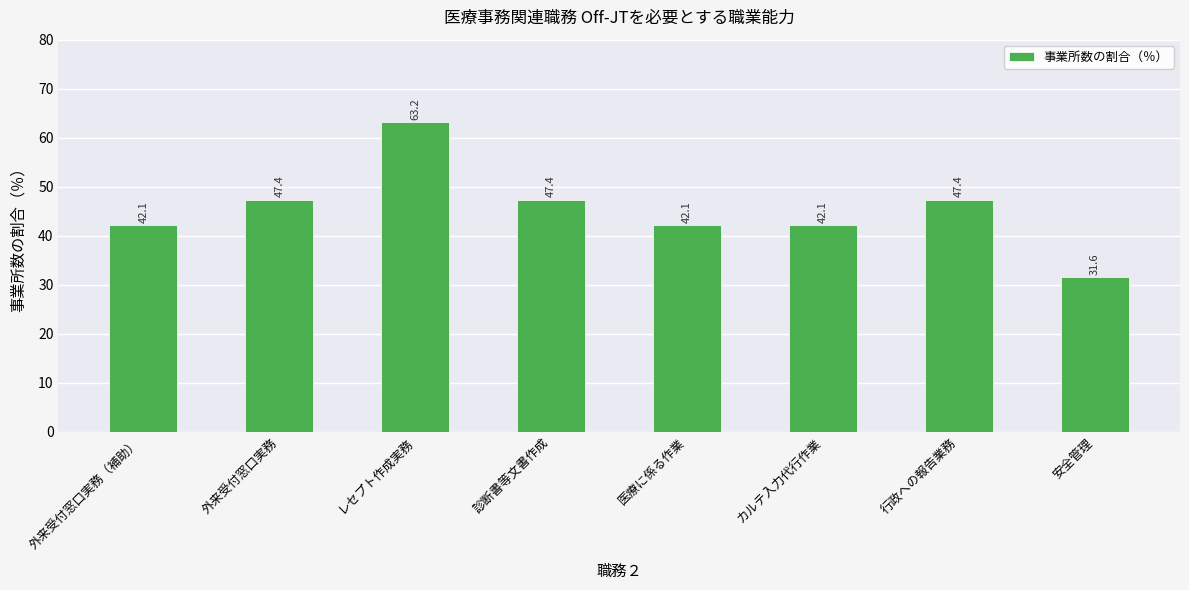

How many values exceed 47?

4